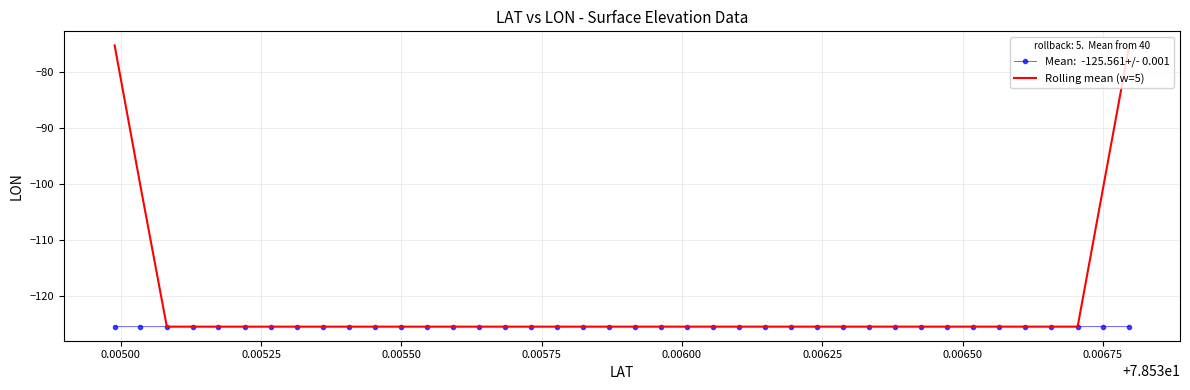

What is the minimum value shown in the chart?

-125.6